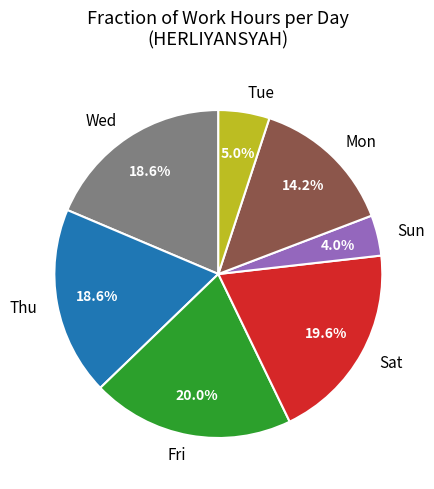

Does Wed account for over 50% of the chart?

No